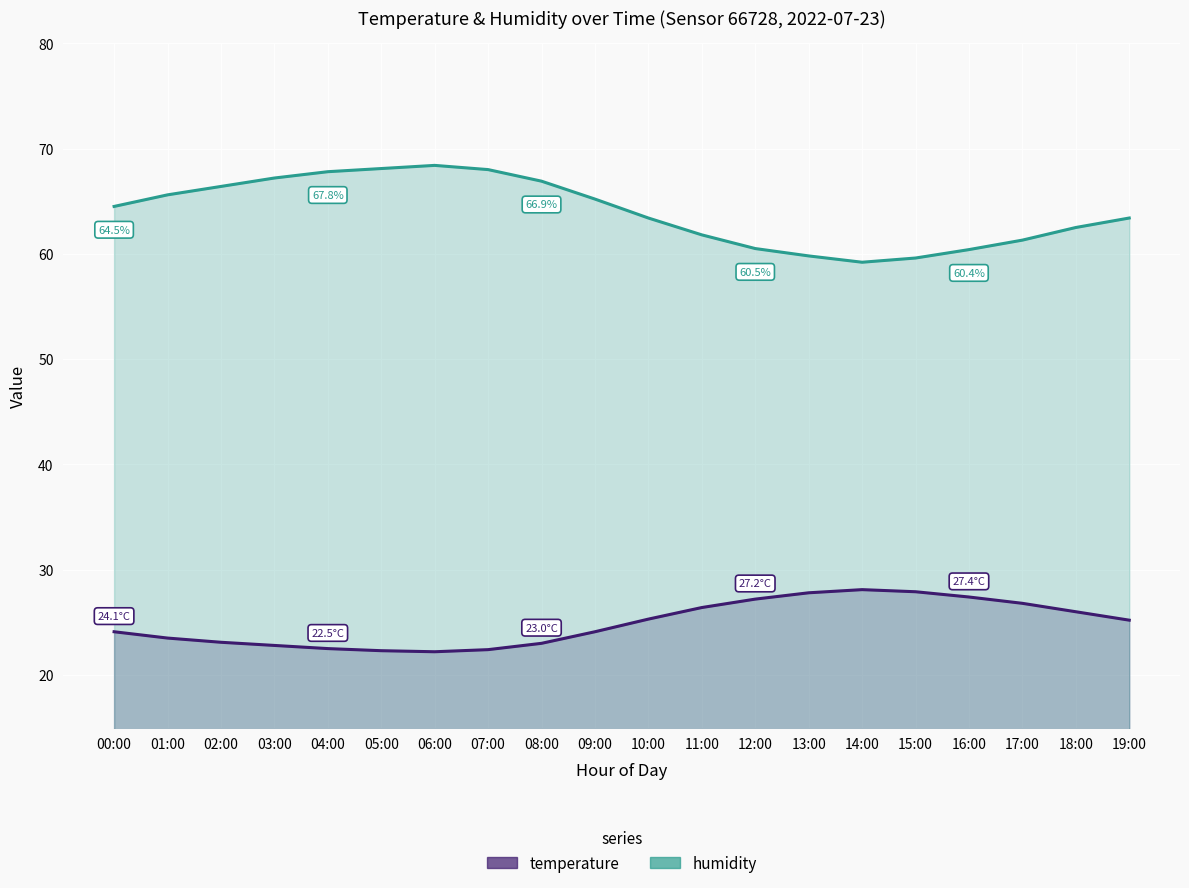

What is the spread (max minus min) of values at 11:00?

35.4